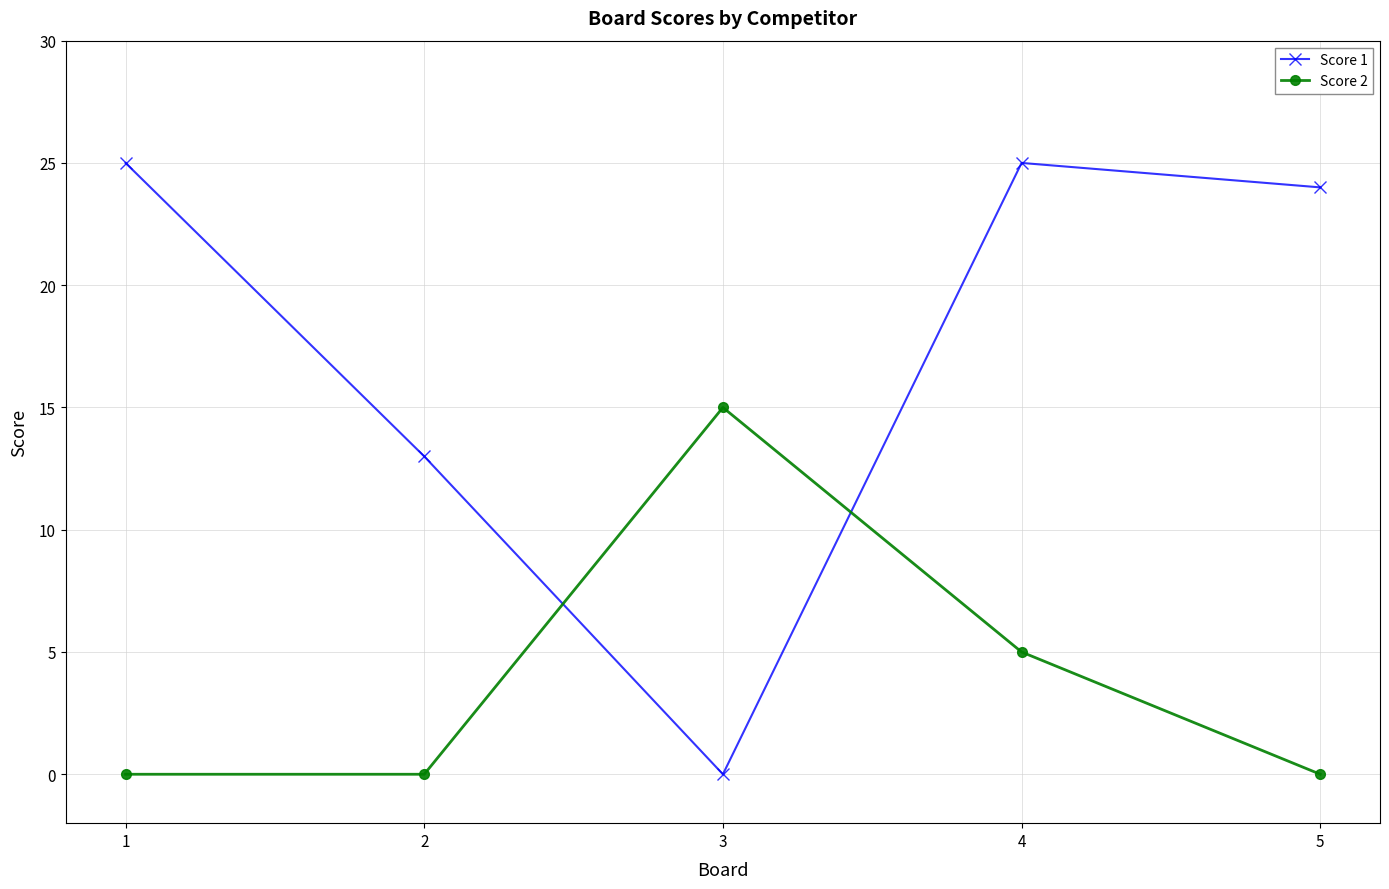

Reading right to left, extract all data points from this chart.

Score 1: 24	25	0	13	25
Score 2: 0	5	15	0	0